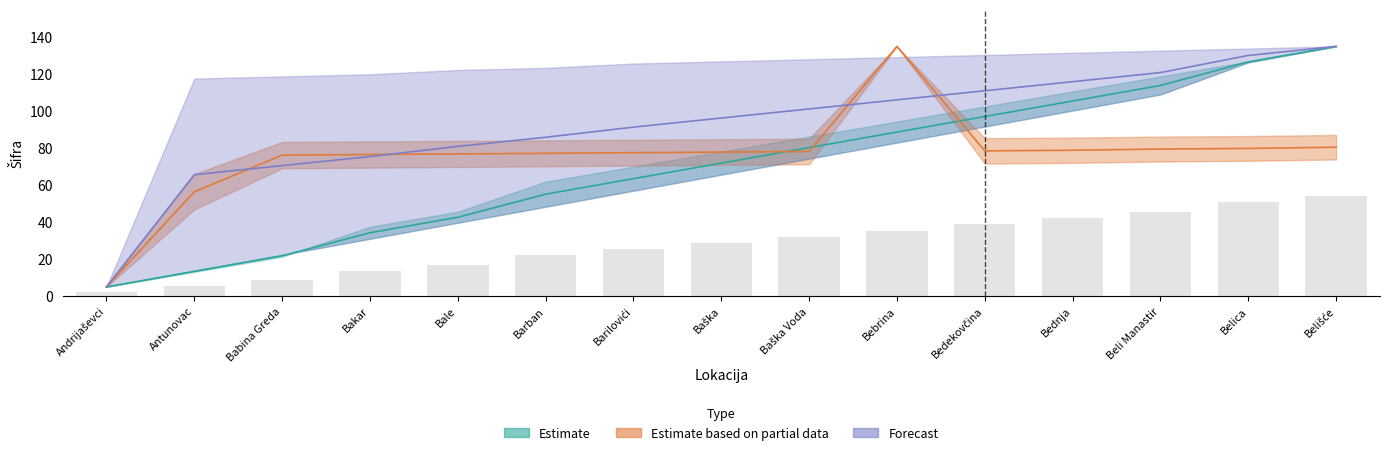

Which series changed the most between Barban and Bedekovčina?

Estimate (upper)